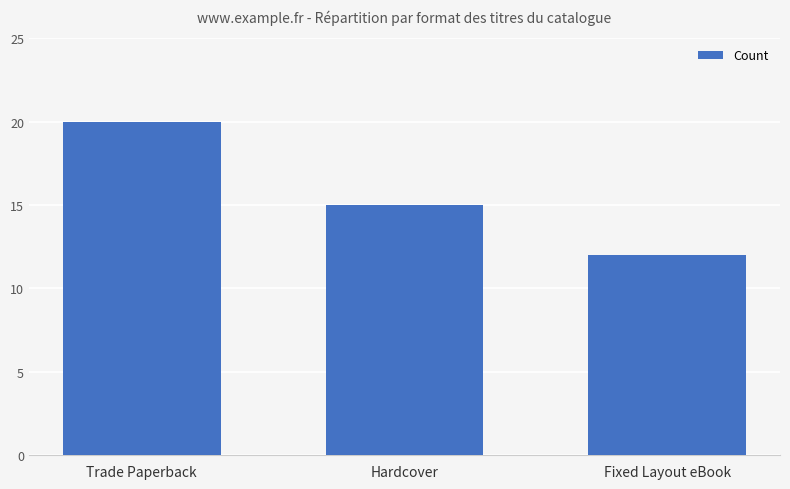

What is the difference between the maximum and minimum values?

8